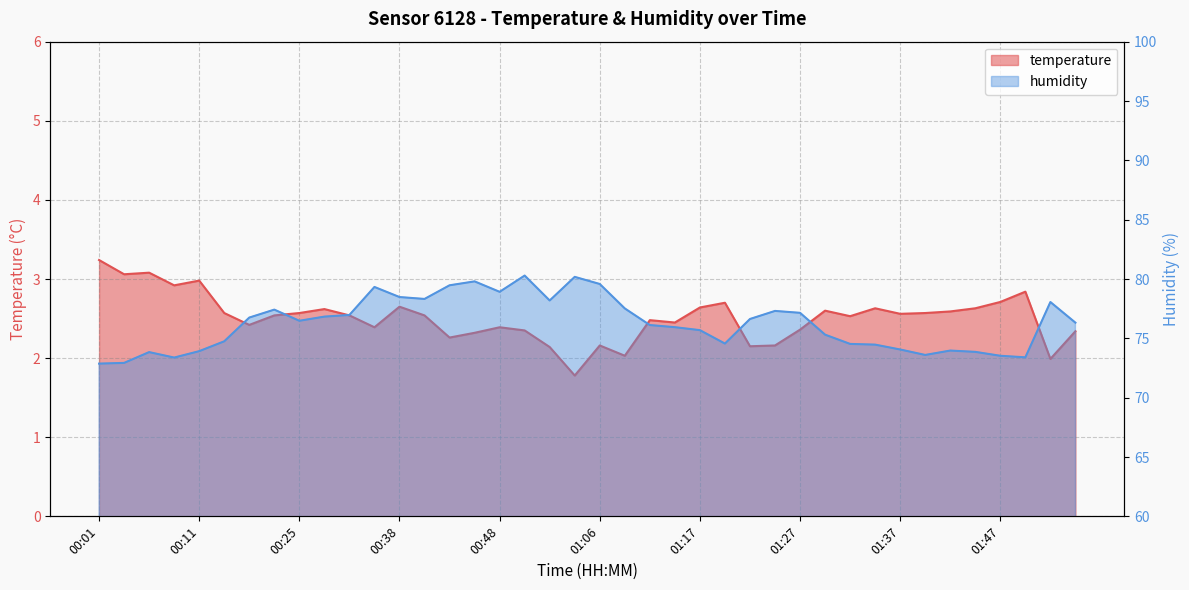

What is the maximum value for temperature?

3.2